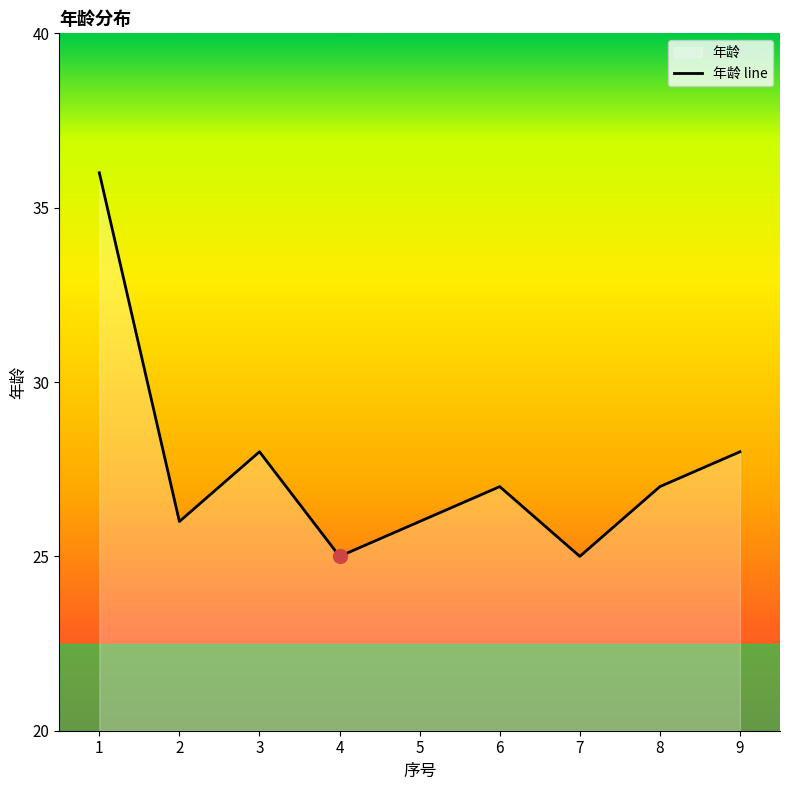

List the labels in order of value, largest first.

1, 3, 9, 6, 8, 2, 5, 4, 7